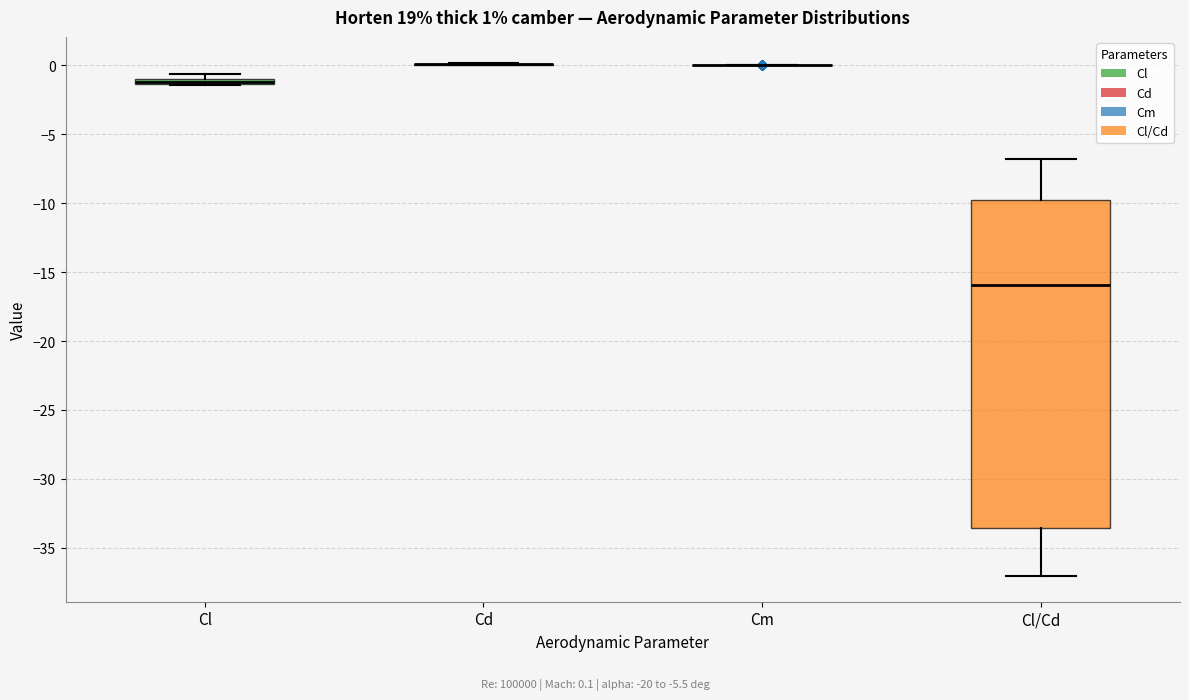

Comparing the boxes themselves (not the whiskers), which one is the tallest?

Cl/Cd